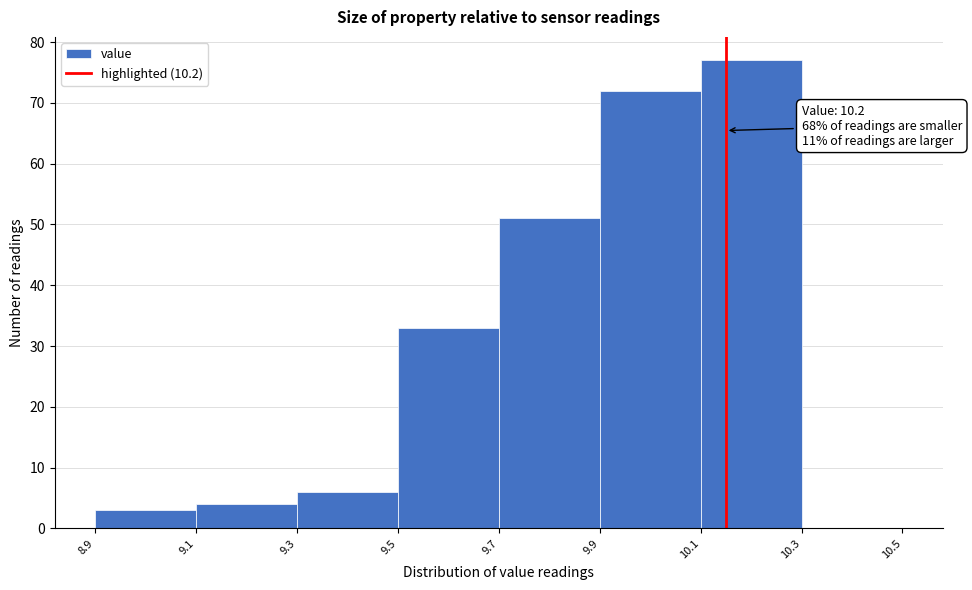

Reading right to left, transcribe all the data shown in this chart.

10.3=0	10.1=77	9.9=72	9.7=51	9.5=33	9.3=6	9.1=4	8.9=3